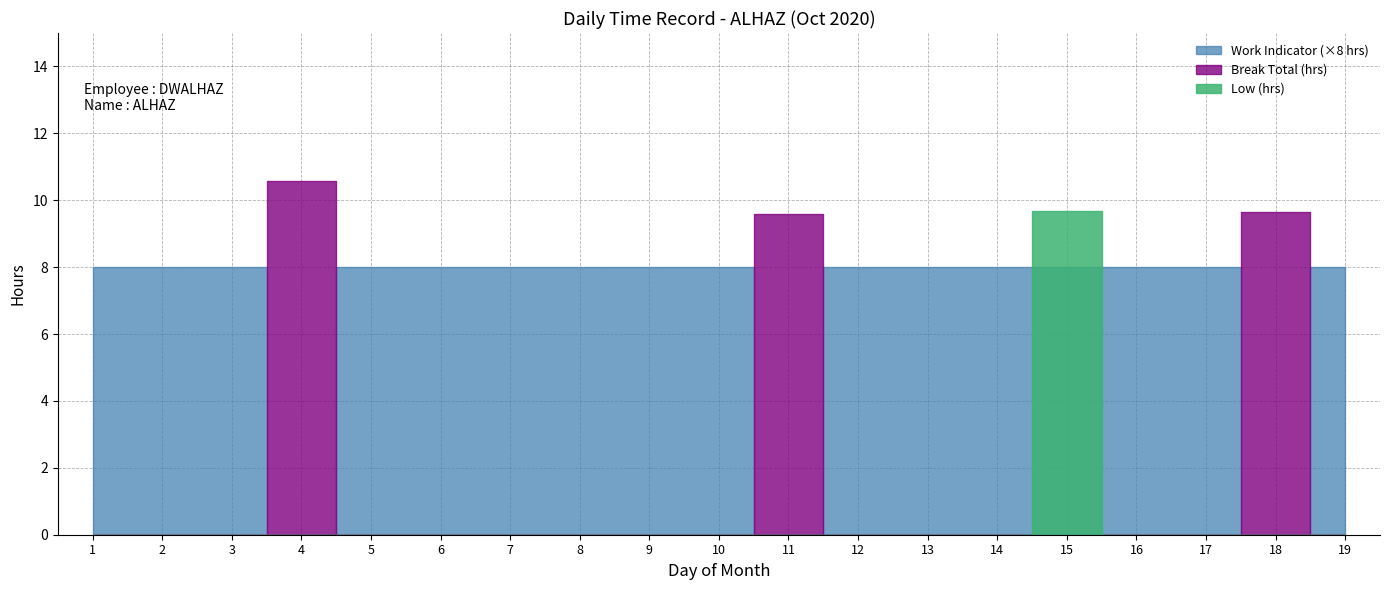

How many data points does each series have?

19